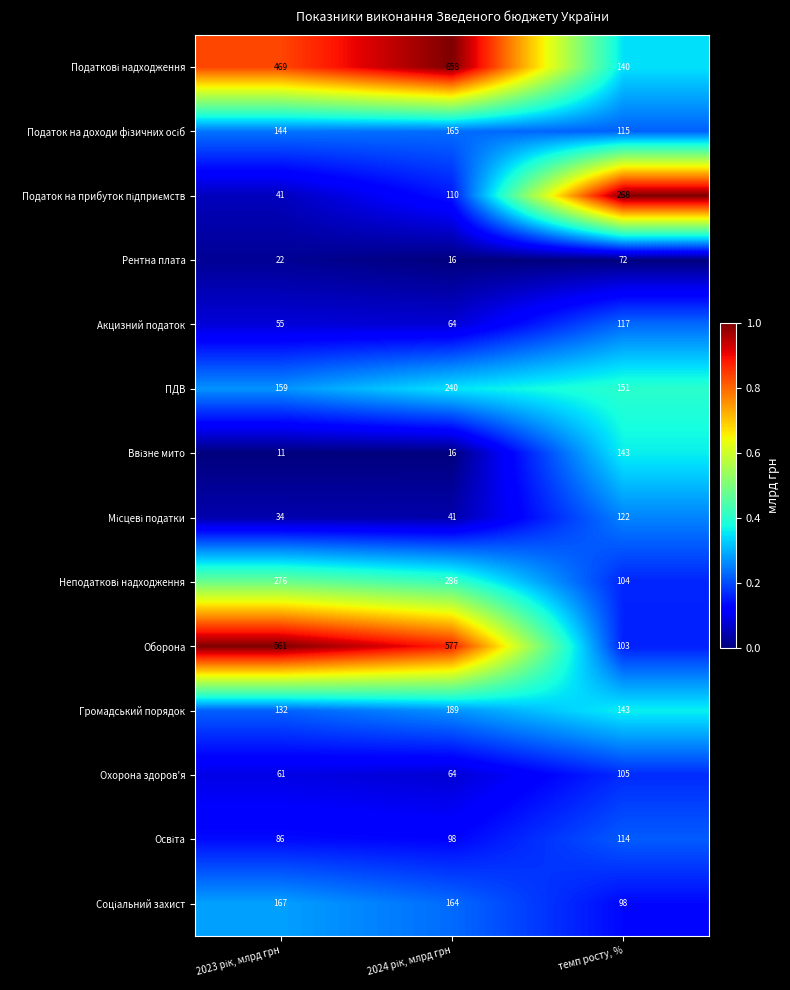

The Рентна плата series shows 102 at темп росту, %. True or false?

False